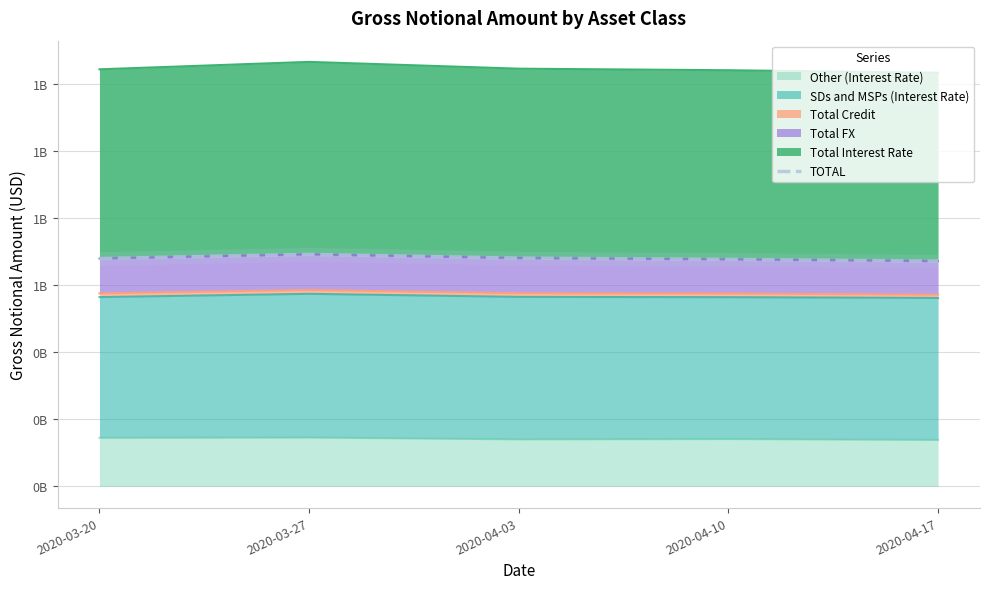

How many data points are above 679040930?

2